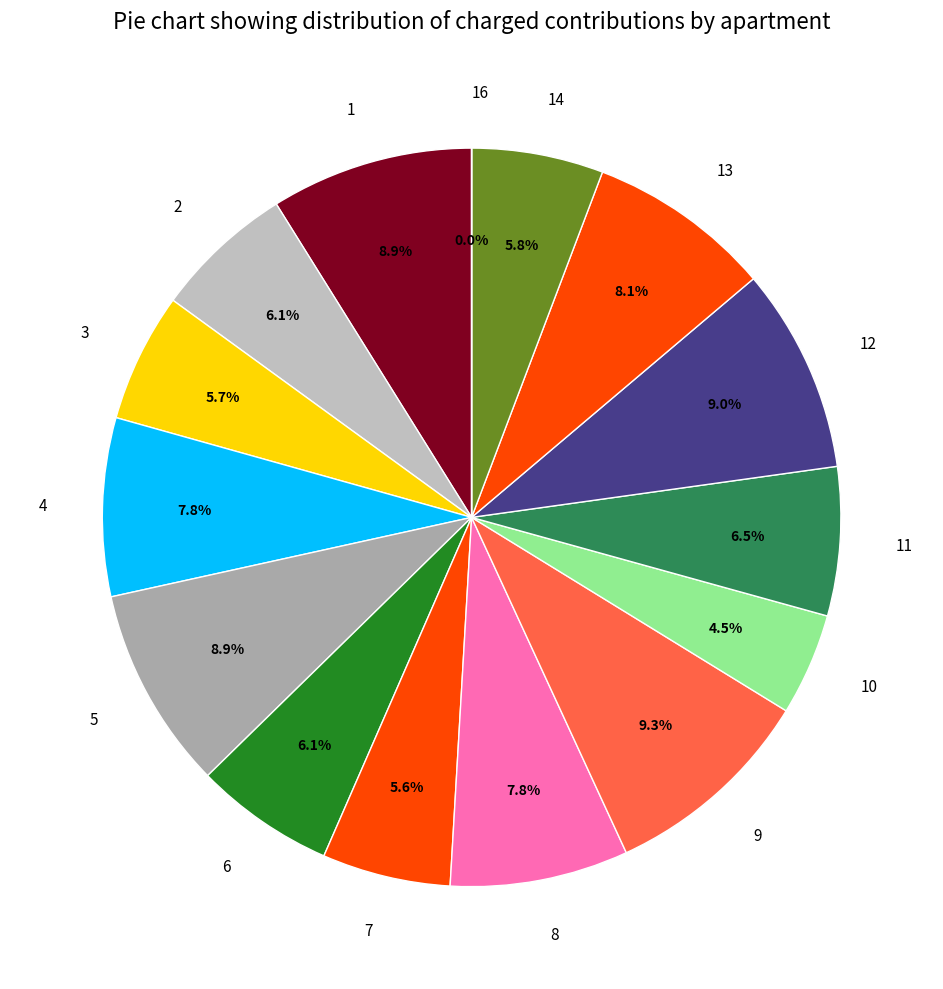

Is there a majority slice in this chart?

No